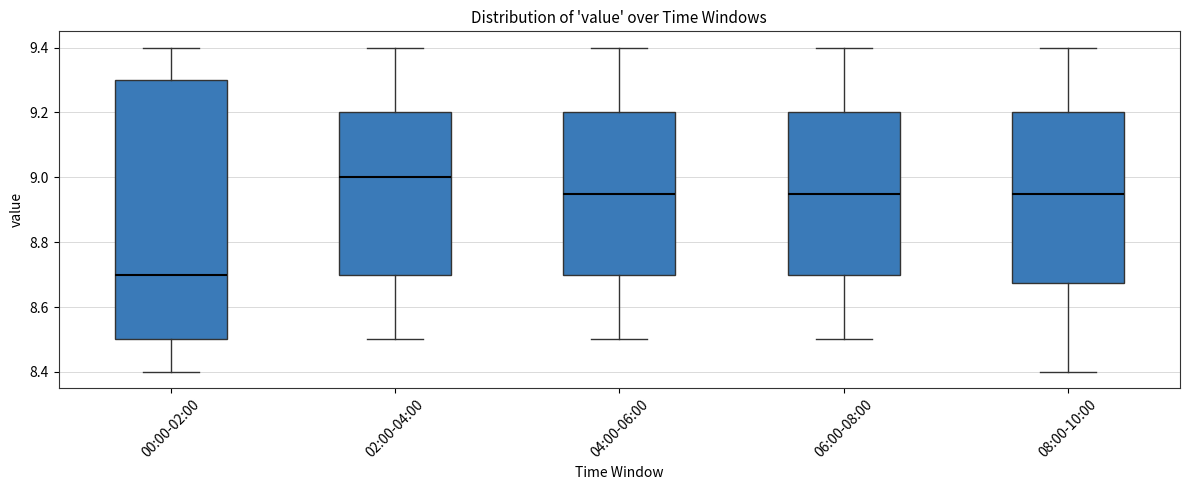

Which box's median line is the highest?

02:00-04:00